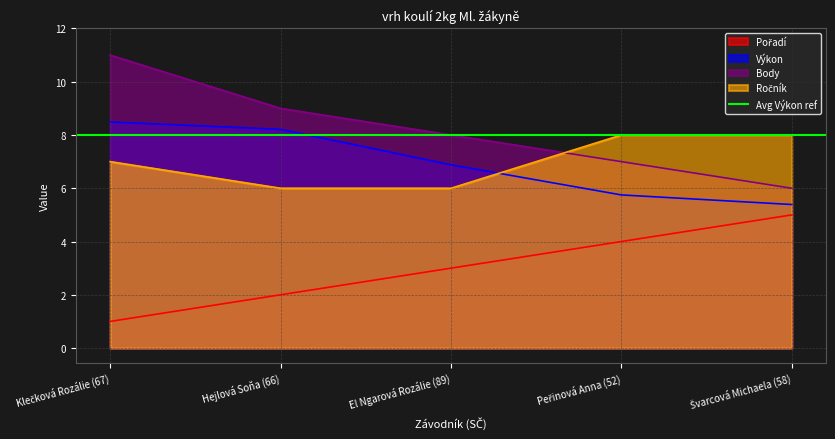

Rank the series by their maximum value, from lowest to highest.

Pořadí, Ročník, Výkon, Body